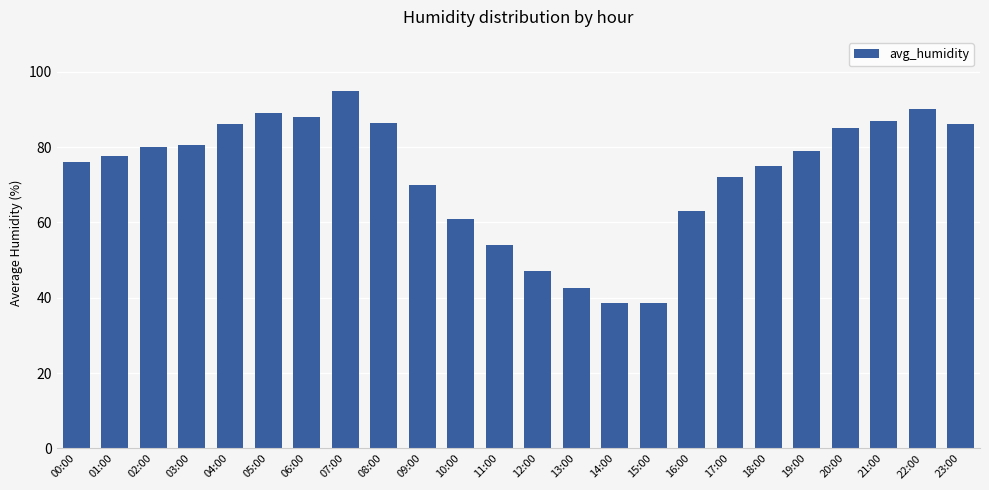

What is the minimum value shown in the chart?

38.5